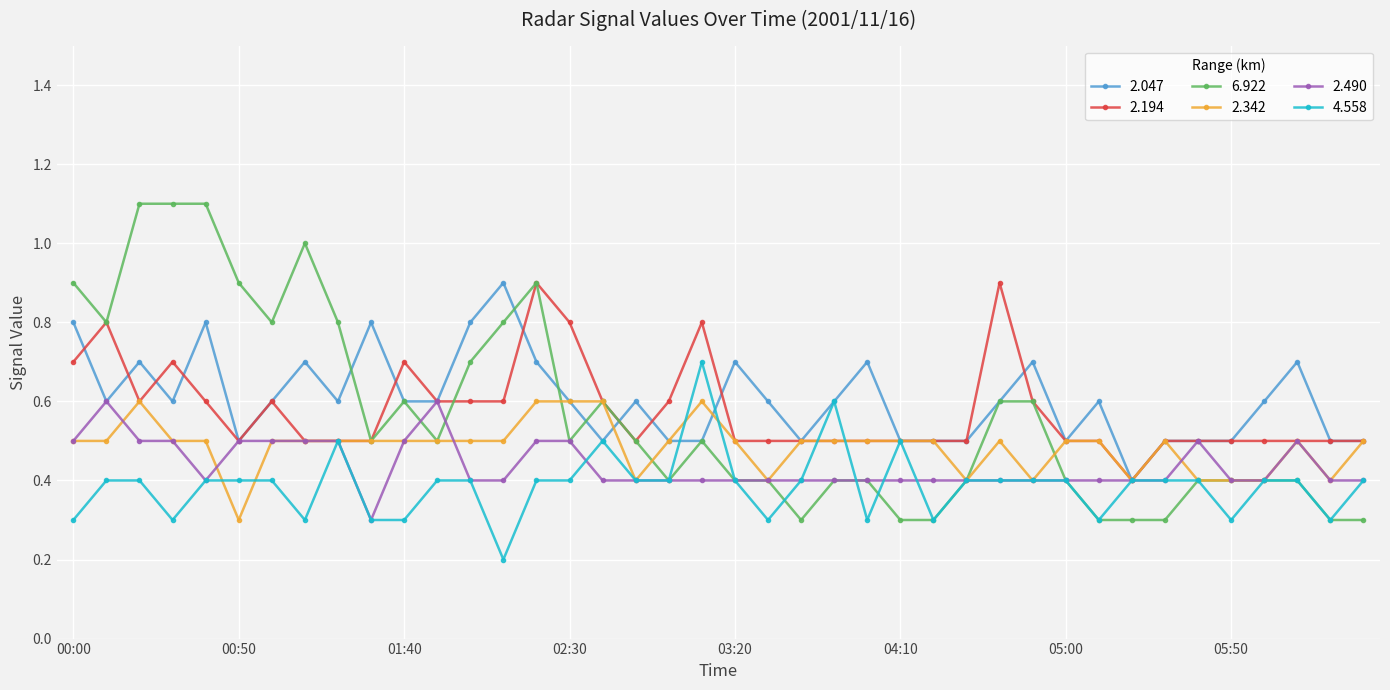

Reading right to left, transcribe all the data shown in this chart.

2.047: 0.5	0.5	0.7	0.6	0.5	0.5	0.5	0.4	0.6	0.5	0.7	0.6	0.5	0.5	0.5	0.7	0.6	0.5	0.6	0.7	0.5	0.5	0.6	0.5	0.6	0.7	0.9	0.8	0.6	0.6	0.8	0.6	0.7	0.6	0.5	0.8	0.6	0.7	0.6	0.8
2.194: 0.5	0.5	0.5	0.5	0.5	0.5	0.5	0.4	0.5	0.5	0.6	0.9	0.5	0.5	0.5	0.5	0.5	0.5	0.5	0.5	0.8	0.6	0.5	0.6	0.8	0.9	0.6	0.6	0.6	0.7	0.5	0.5	0.5	0.6	0.5	0.6	0.7	0.6	0.8	0.7
6.922: 0.3	0.3	0.4	0.4	0.4	0.4	0.3	0.3	0.3	0.4	0.6	0.6	0.4	0.3	0.3	0.4	0.4	0.3	0.4	0.4	0.5	0.4	0.5	0.6	0.5	0.9	0.8	0.7	0.5	0.6	0.5	0.8	1.0	0.8	0.9	1.1	1.1	1.1	0.8	0.9
2.342: 0.5	0.4	0.5	0.4	0.4	0.4	0.5	0.4	0.5	0.5	0.4	0.5	0.4	0.5	0.5	0.5	0.5	0.5	0.4	0.5	0.6	0.5	0.4	0.6	0.6	0.6	0.5	0.5	0.5	0.5	0.5	0.5	0.5	0.5	0.3	0.5	0.5	0.6	0.5	0.5
2.490: 0.4	0.4	0.5	0.4	0.4	0.5	0.4	0.4	0.4	0.4	0.4	0.4	0.4	0.4	0.4	0.4	0.4	0.4	0.4	0.4	0.4	0.4	0.4	0.4	0.5	0.5	0.4	0.4	0.6	0.5	0.3	0.5	0.5	0.5	0.5	0.4	0.5	0.5	0.6	0.5
4.558: 0.4	0.3	0.4	0.4	0.3	0.4	0.4	0.4	0.3	0.4	0.4	0.4	0.4	0.3	0.5	0.3	0.6	0.4	0.3	0.4	0.7	0.4	0.4	0.5	0.4	0.4	0.2	0.4	0.4	0.3	0.3	0.5	0.3	0.4	0.4	0.4	0.3	0.4	0.4	0.3